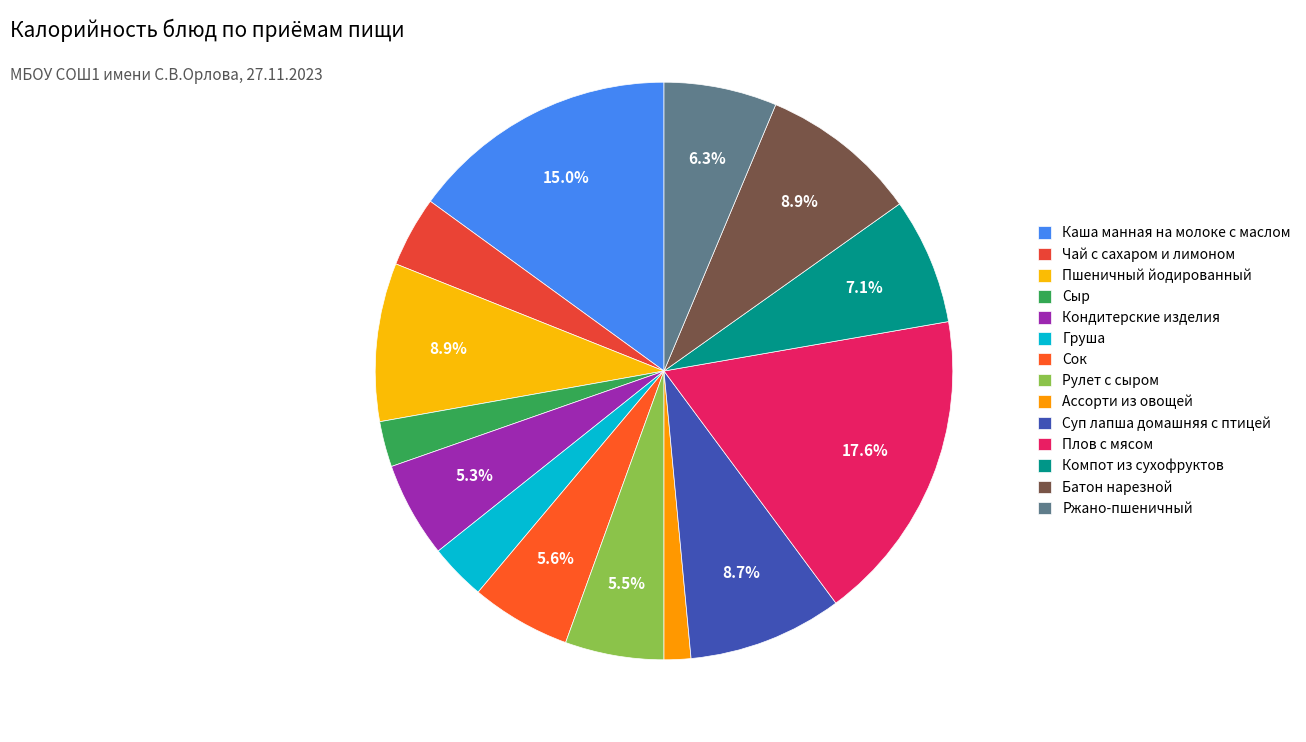

What percentage is NOT represented by Плов с мясом?

82.4%